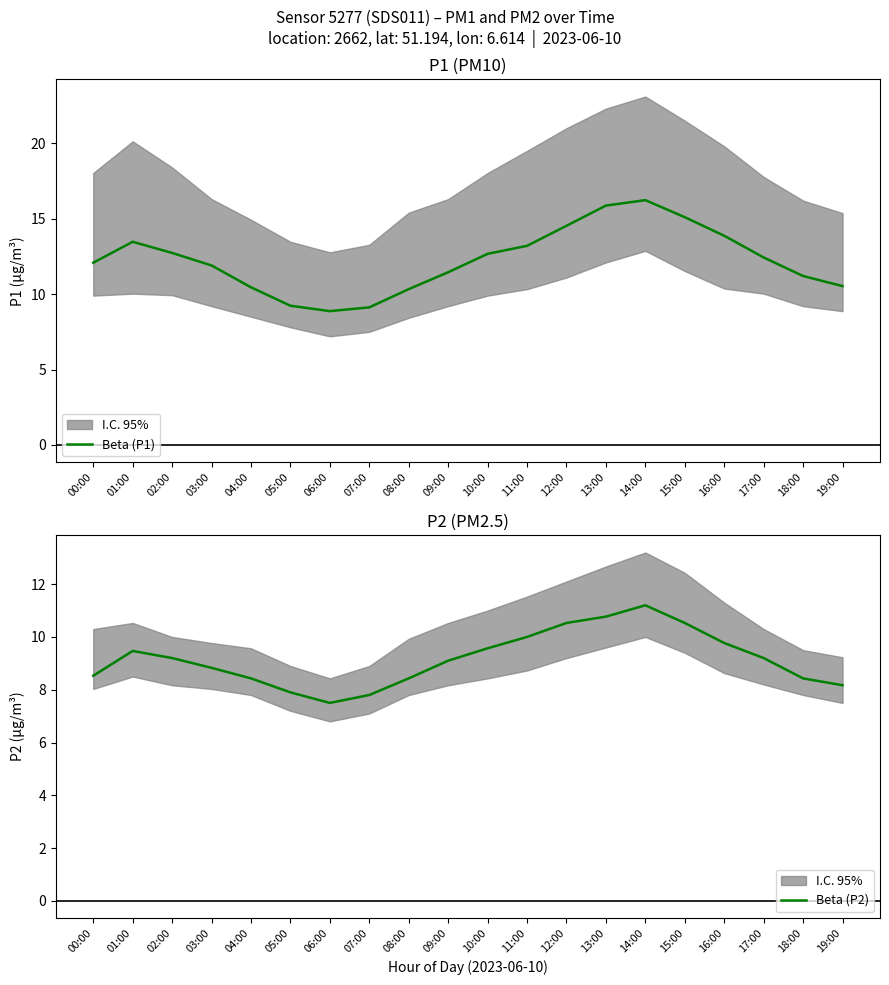

Where is the first local maximum for Beta (P2)?

01:00